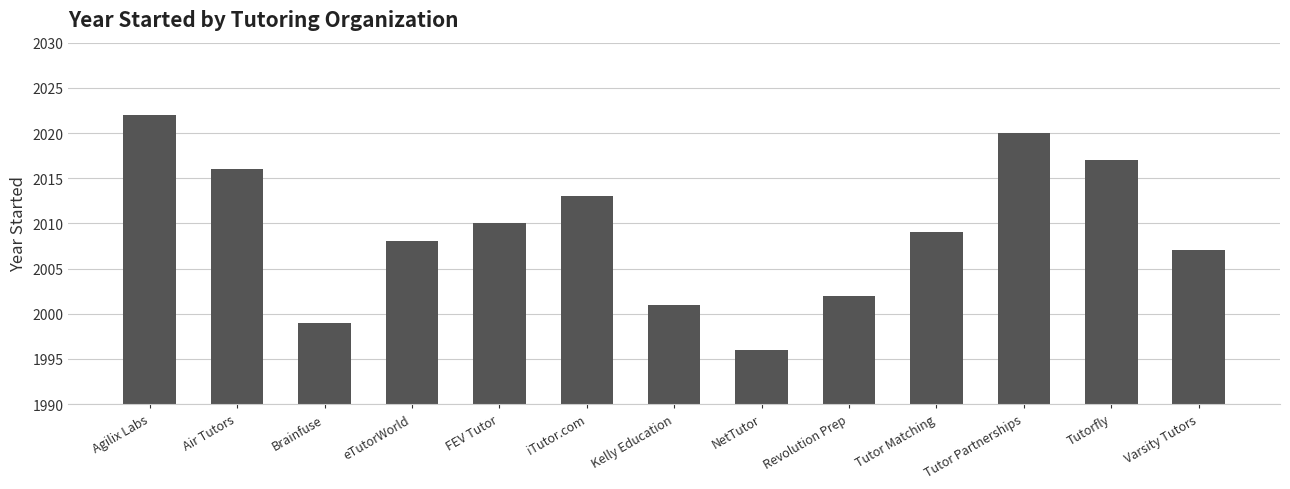

What is the sum of the values at Tutor Partnerships and Revolution Prep?

4022